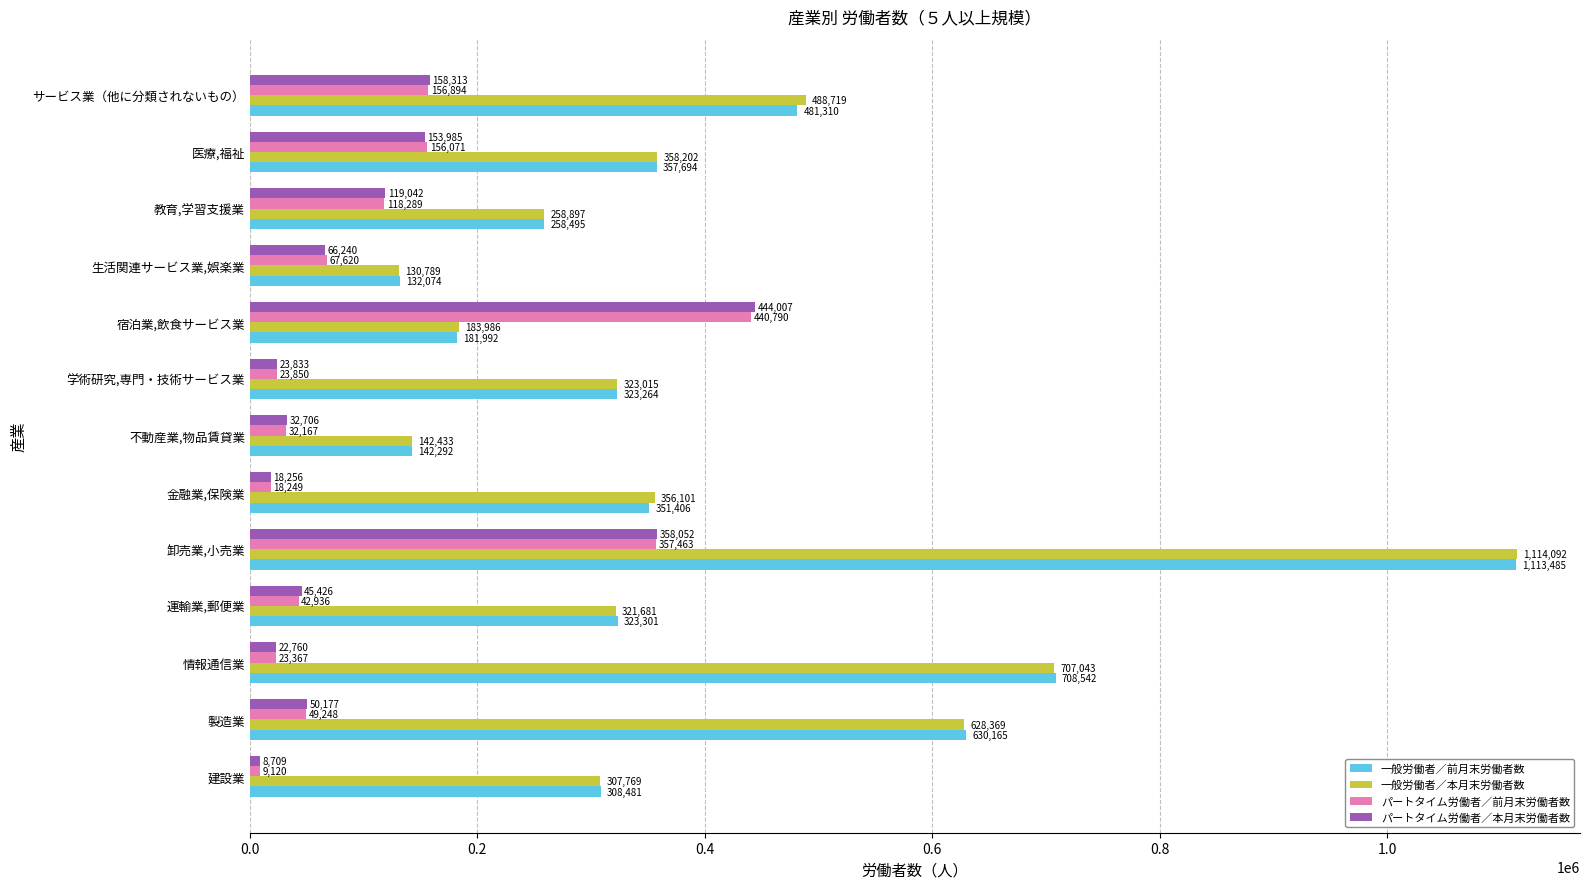

List the series in order of their peak value, highest first.

一般労働者／本月末労働者数, 一般労働者／前月末労働者数, パートタイム労働者／本月末労働者数, パートタイム労働者／前月末労働者数